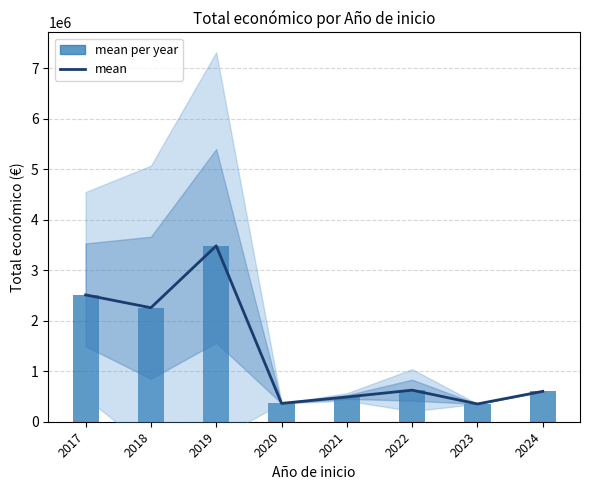

Rank the series at 2019 from lowest to highest value.

mean, mean per year